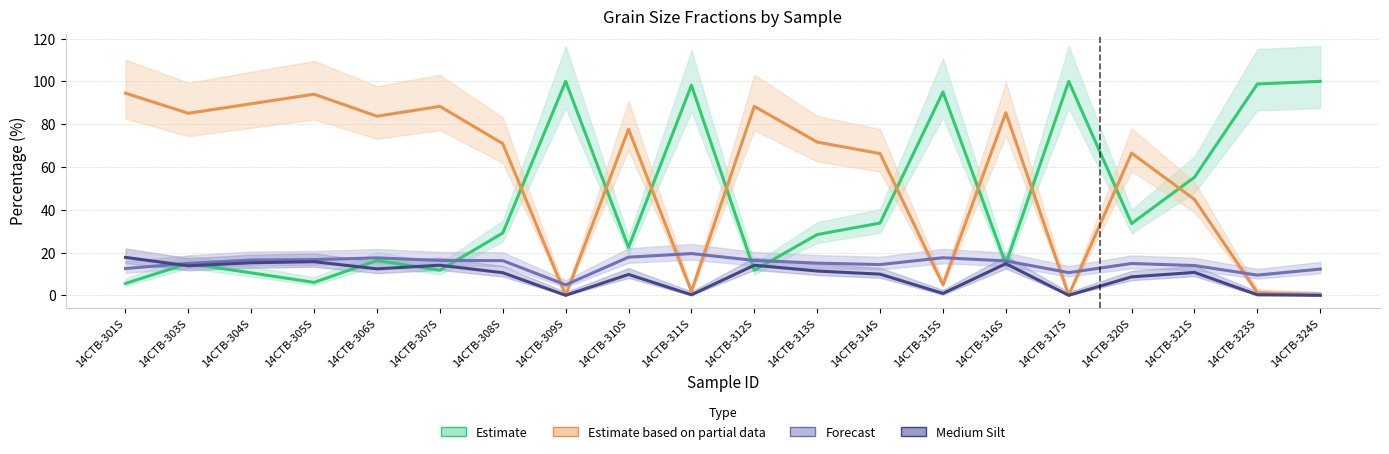

How many series are shown in this chart?

4